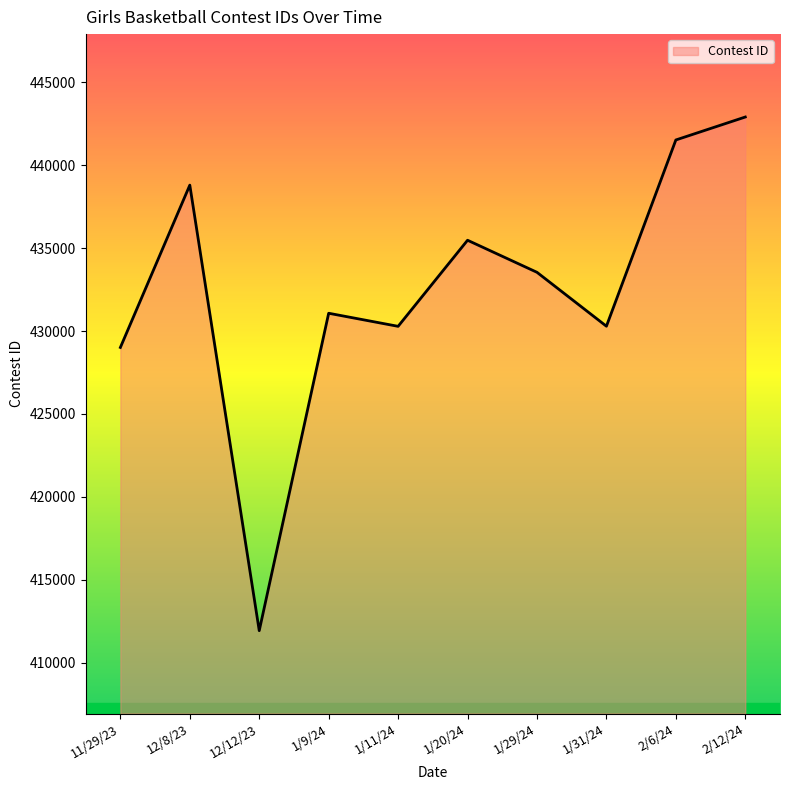

What position from the right is 2/12/24?

1